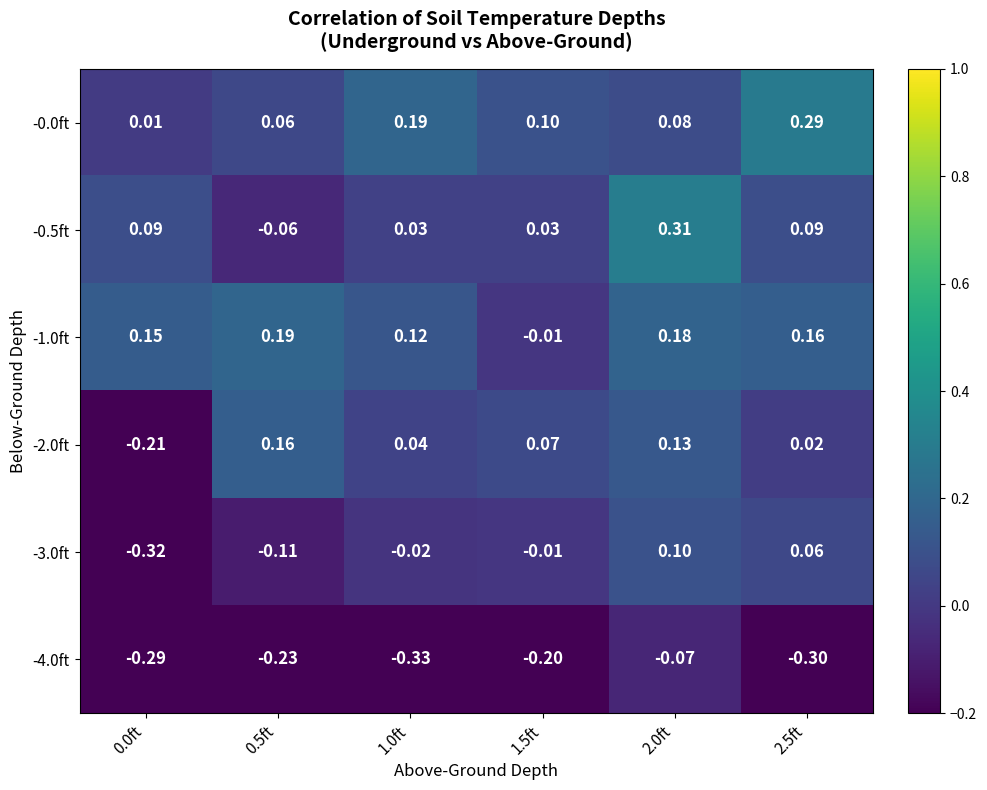

Count the number of categories in the chart.

6